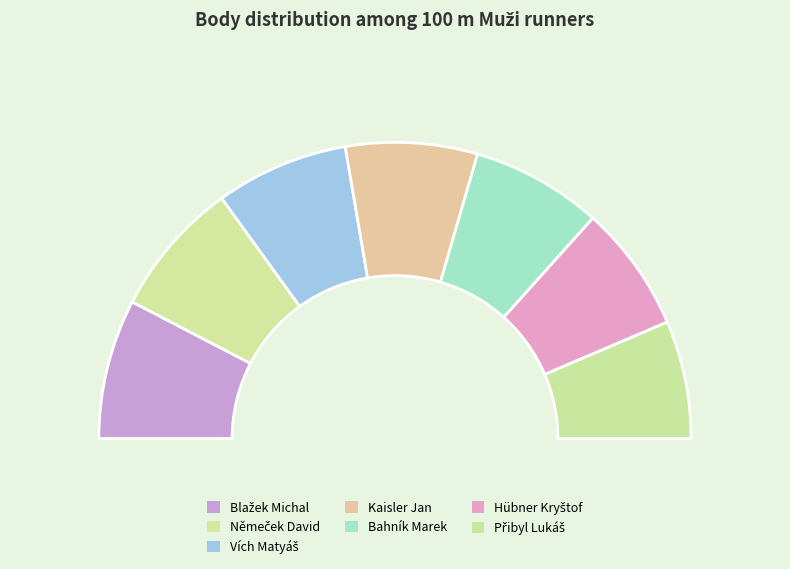

Which category has the smallest portion of the pie?

Přibyl Lukáš